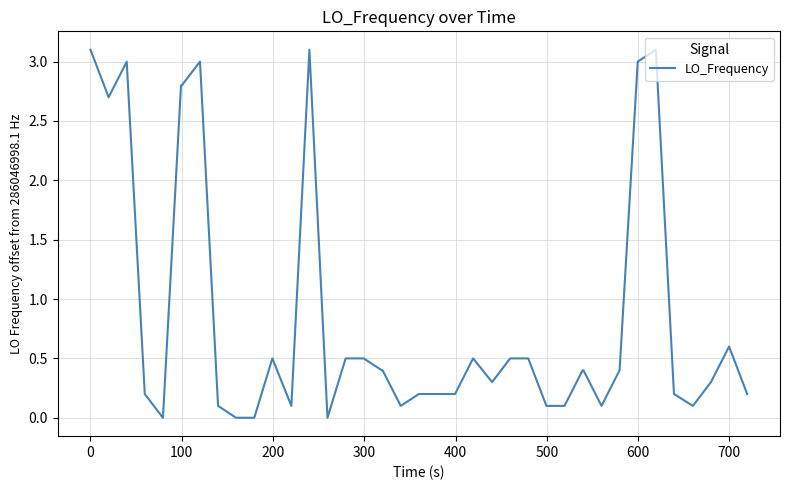

What is the maximum value shown in the chart?

3.1